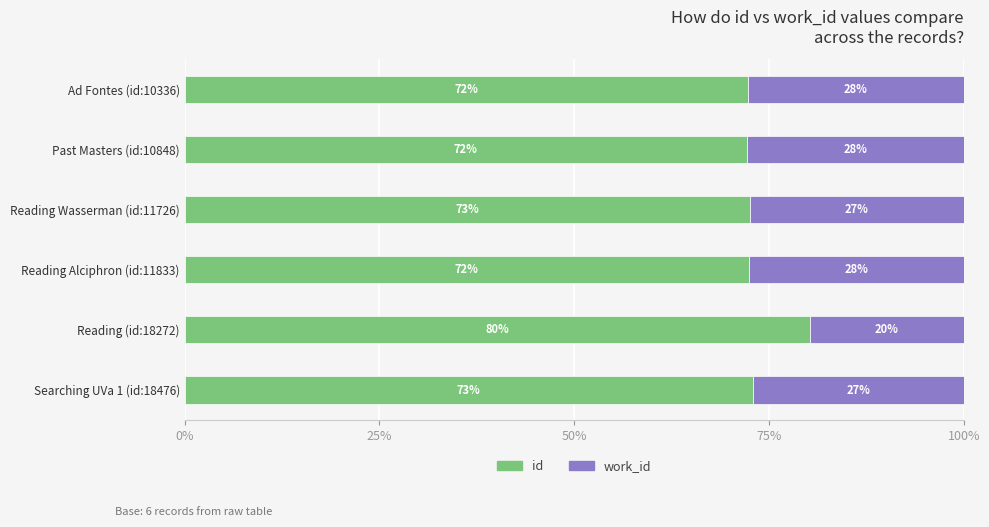

What is the minimum value for id?

72.2